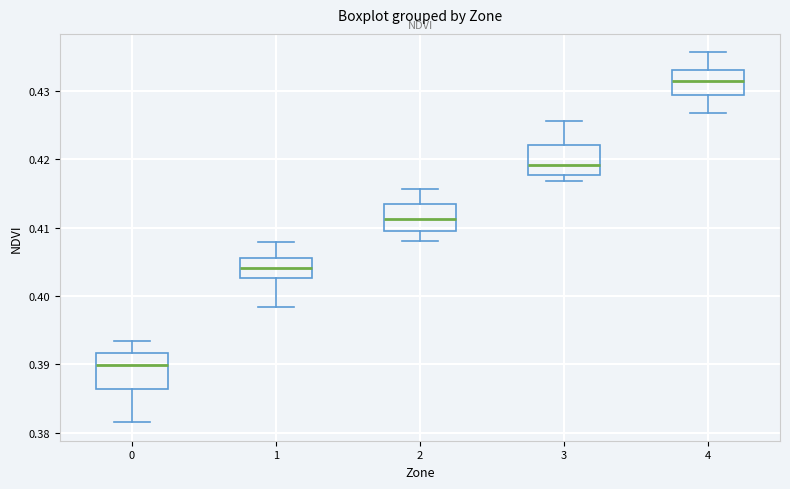

Reading left to right, transcribe this box plot: for each box, give where its median line is, the range the box spans, and where its two whiskers end, as read against the y-axis. The values are not printed on the chart, so give them approximately, as read against the axis.

0: median 0.390, box 0.386 to 0.392, whiskers 0.382 to 0.393
1: median 0.404, box 0.403 to 0.406, whiskers 0.398 to 0.408
2: median 0.411, box 0.410 to 0.414, whiskers 0.408 to 0.416
3: median 0.419, box 0.418 to 0.422, whiskers 0.417 to 0.426
4: median 0.432, box 0.429 to 0.433, whiskers 0.427 to 0.436